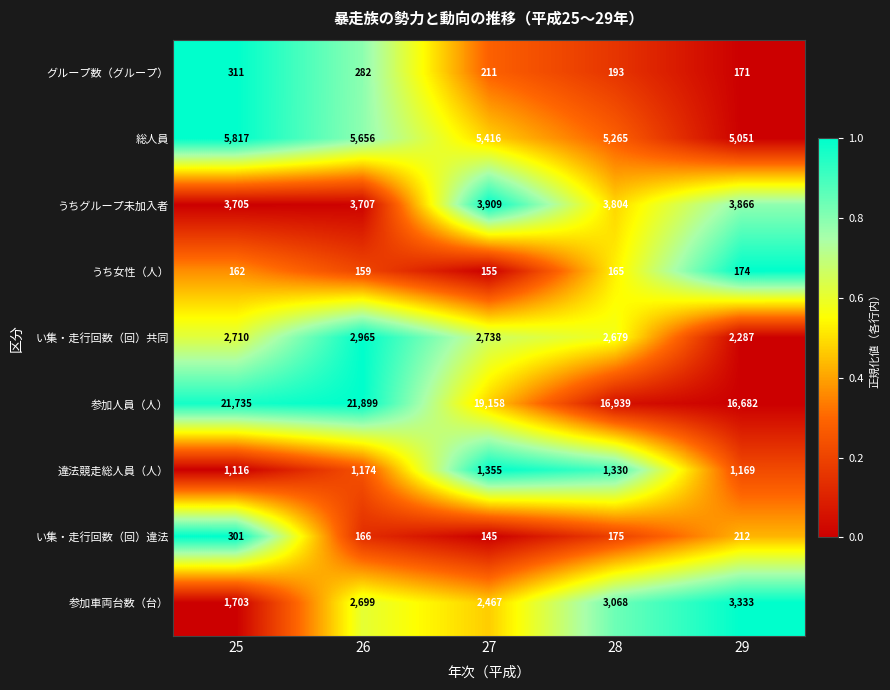

The value of 違法競走総人員（人） at 26 is 1174. True or false?

True